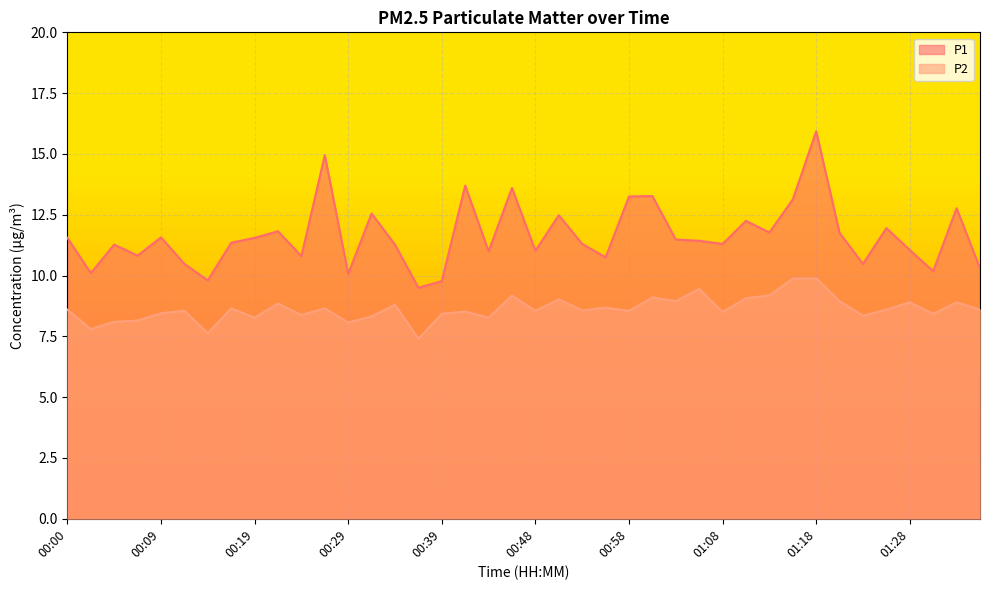

What is the total value across all series at 00:14?

17.4